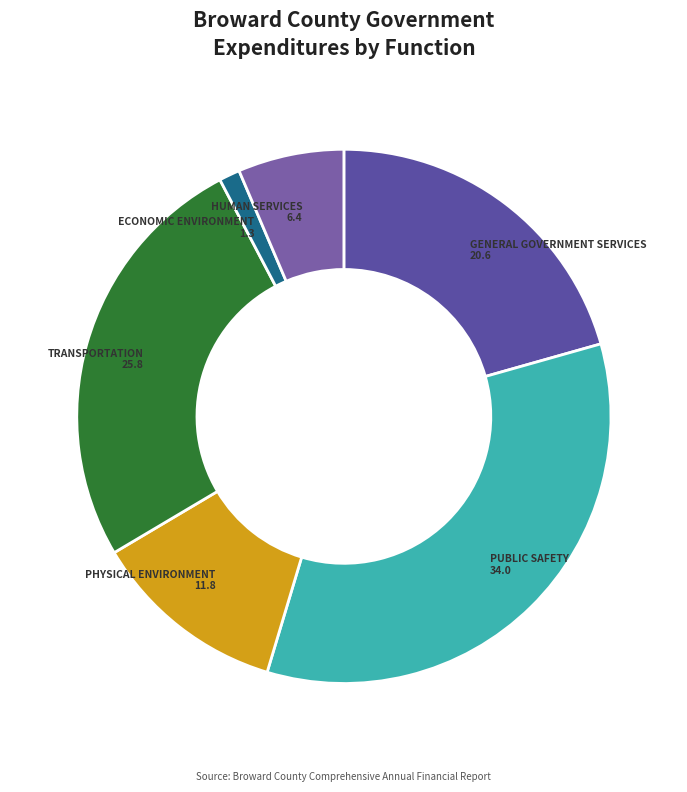

How many slices are in this pie chart?

6